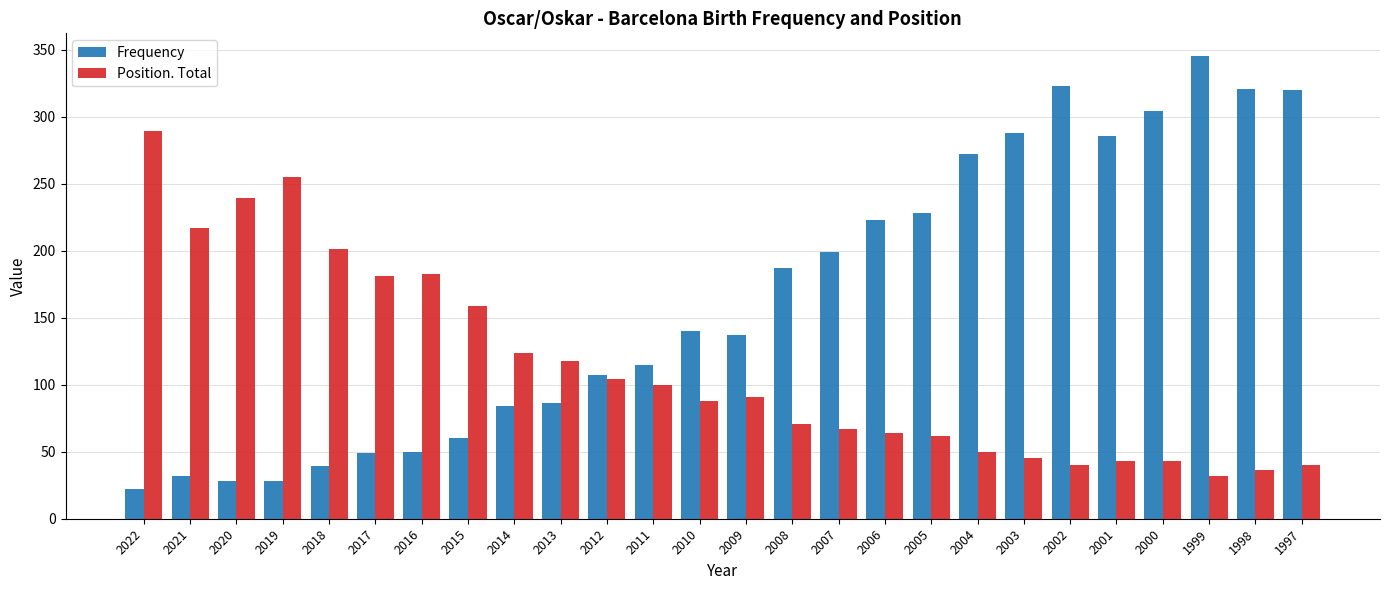

At which category is the sum across all series the highest?

1999